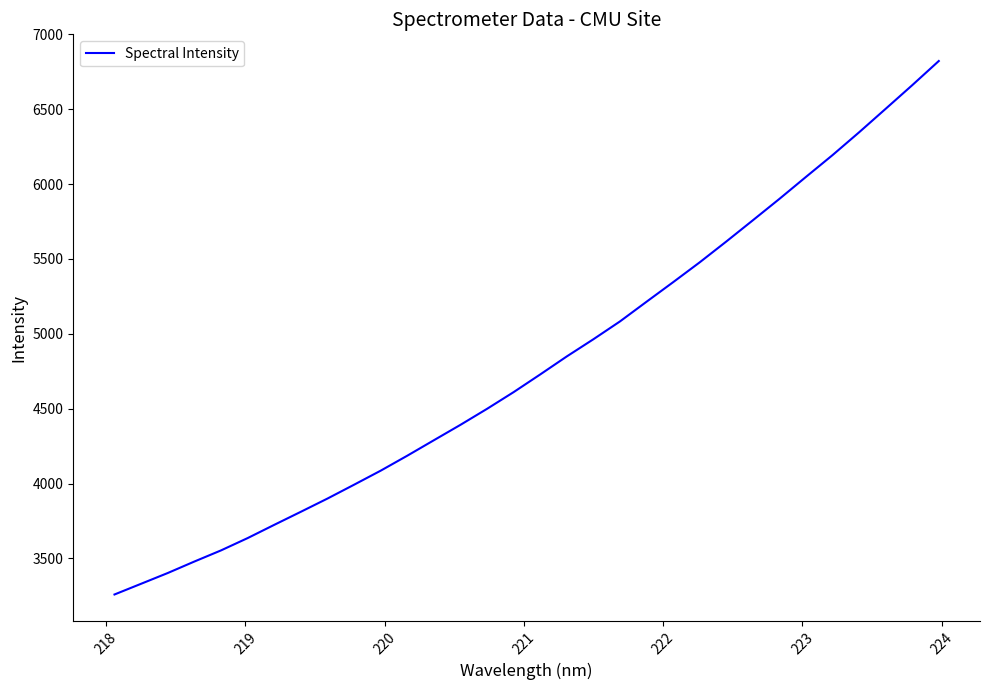

What is the smallest value displayed?

3258.7